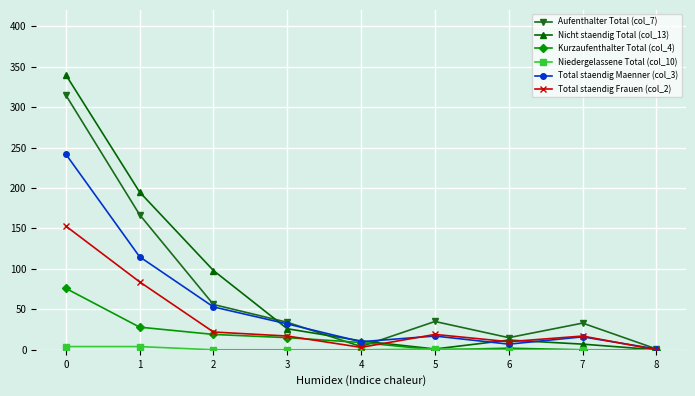

What is the value of the Total staendig Maenner (col_3) point at the 4th from the left?

32